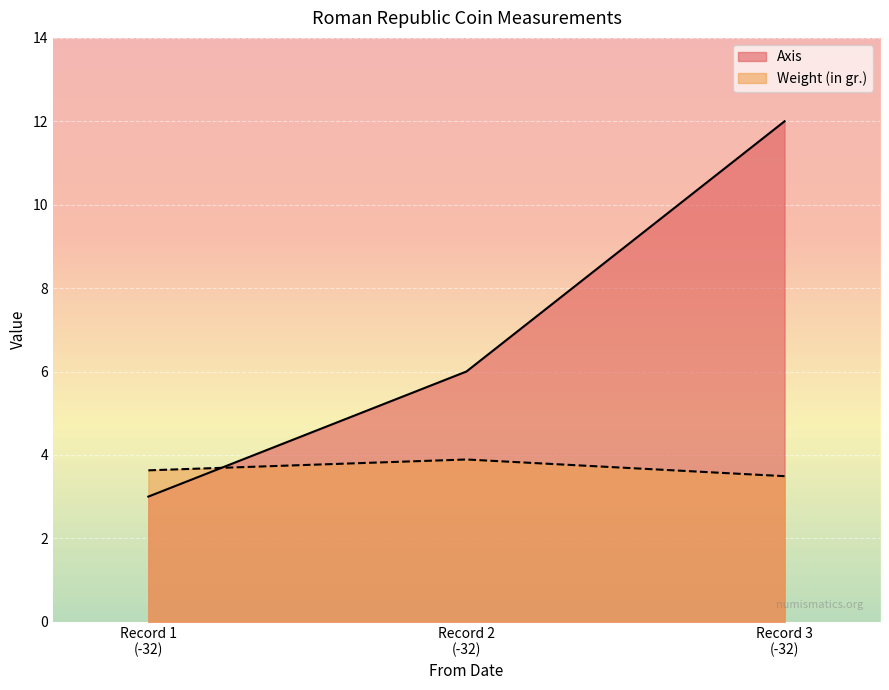

Reading left to right, extract all data points from this chart.

Axis: Record 1
(-32)=3.0	Record 2
(-32)=6.0	Record 3
(-32)=12.0
Weight (in gr.): Record 1
(-32)=3.6	Record 2
(-32)=3.9	Record 3
(-32)=3.5